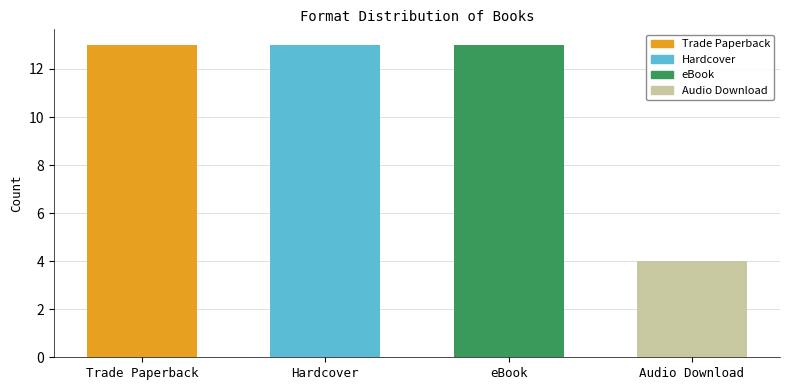

Reading right to left, transcribe all the data shown in this chart.

4	13	13	13